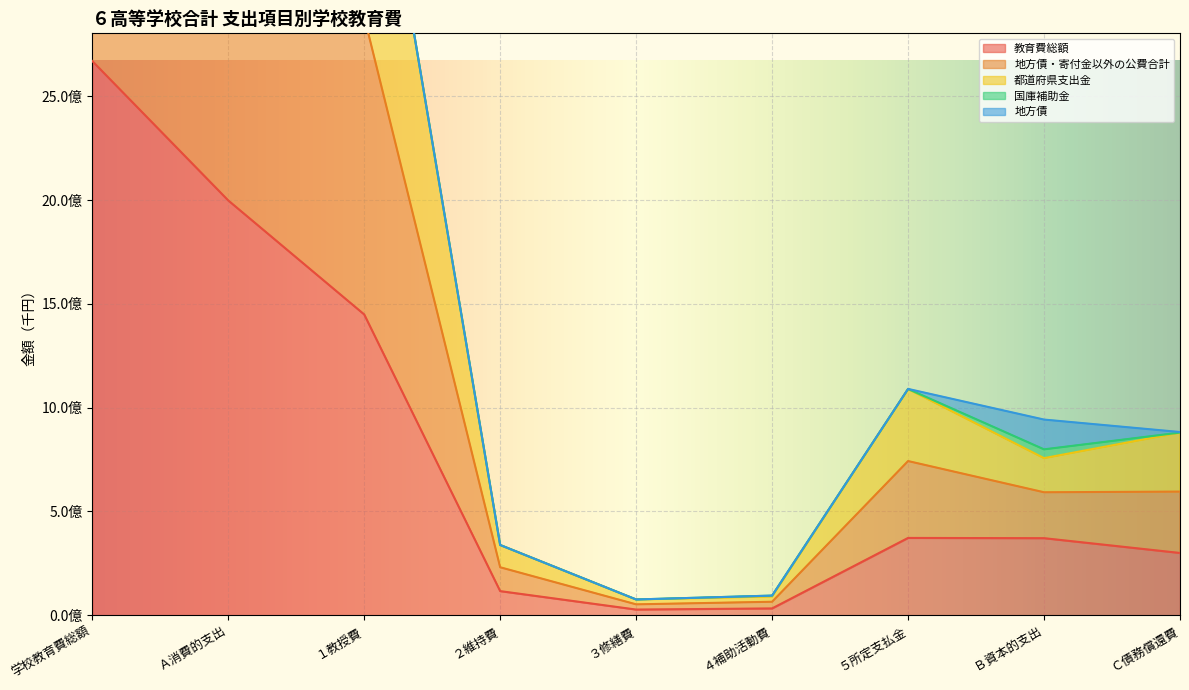

Rank the categories by 都道府県支出金 value from lowest to highest.

３修繕費, ４補助活動費, ２維持費, Ｂ資本的支出, Ｃ債務償還費, ５所定支払金, １教授費, Ａ消費的支出, 学校教育費総額